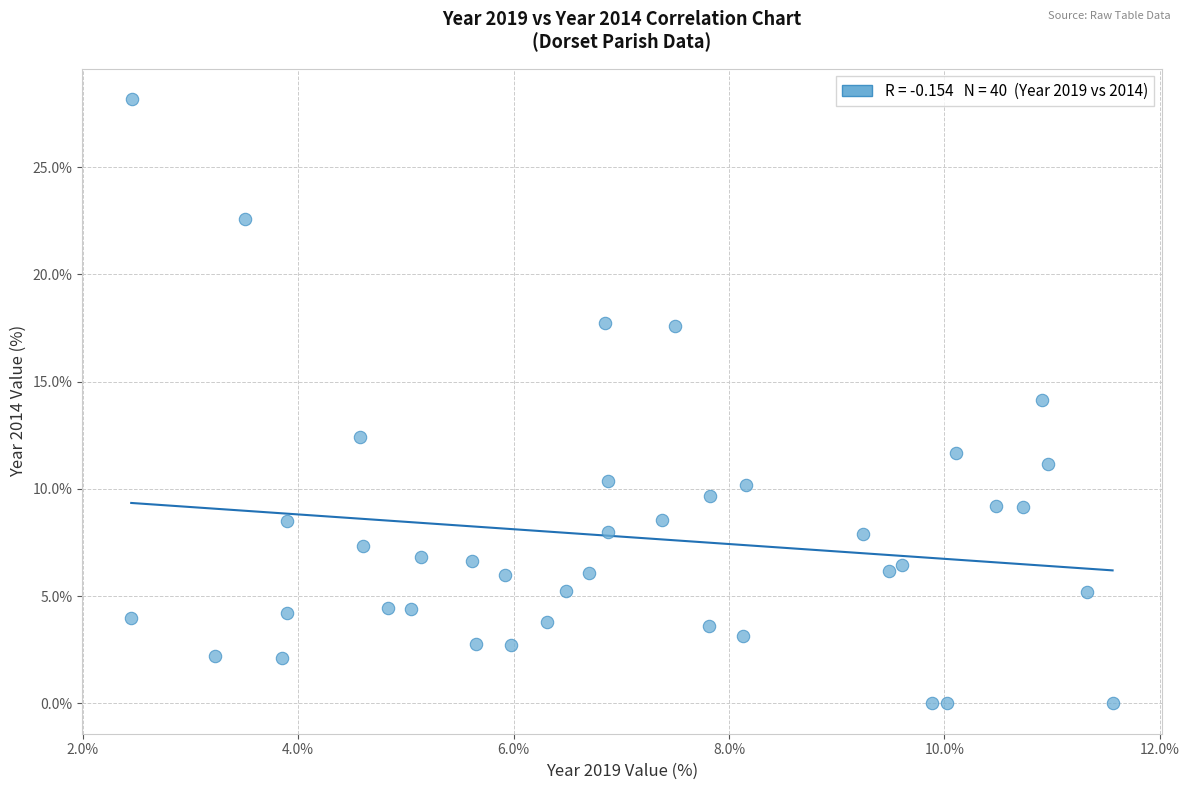

What is the range of Y values (max minus min)?

28.2